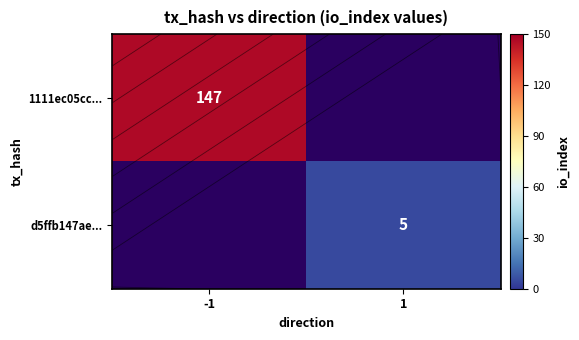

What is the minimum value shown in the chart?

5.0